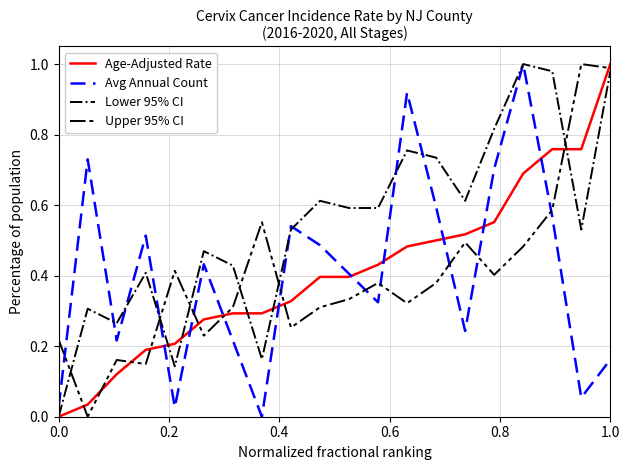

Which series has the largest total across all categories?

Lower 95% CI